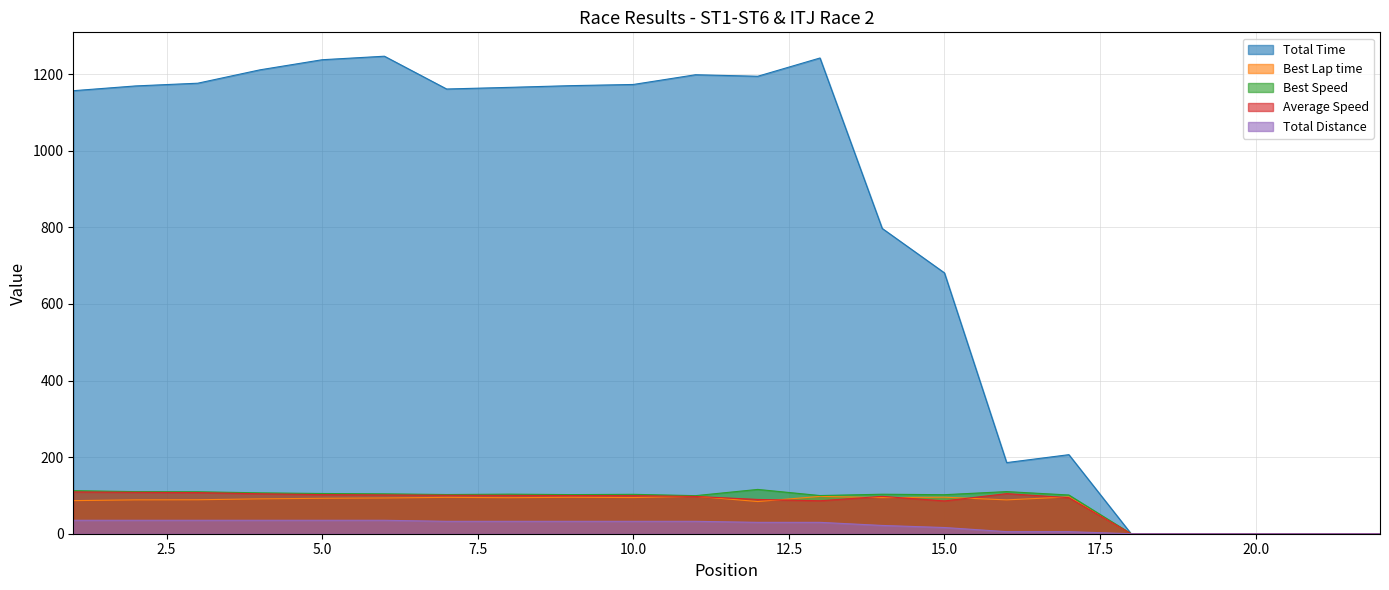

How many interior local valleys does the Best Speed series have?

5